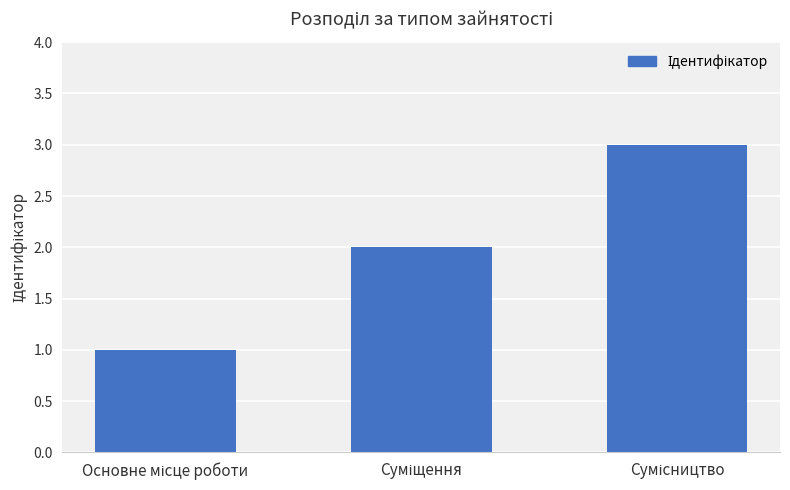

What is the greatest value displayed?

3